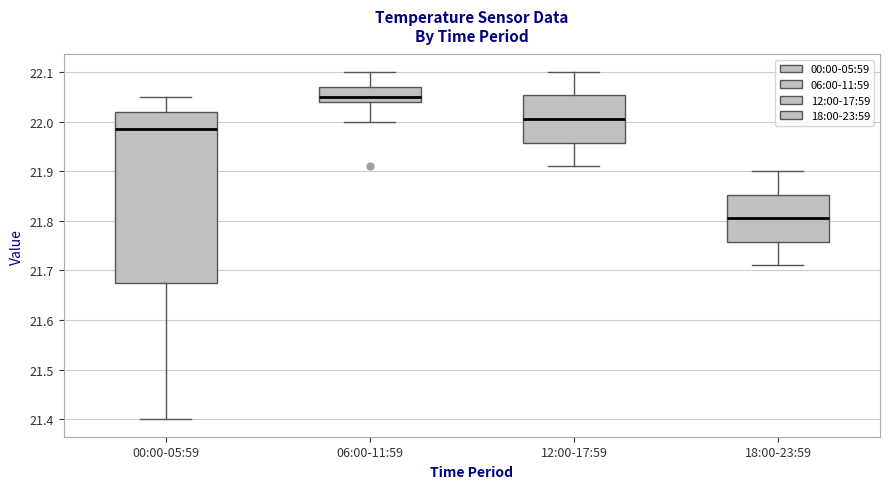

Where is the lower edge of the box for 06:00-11:59 on the y-axis? The values are not printed on the chart, so give them approximately, as read against the axis.

22.04